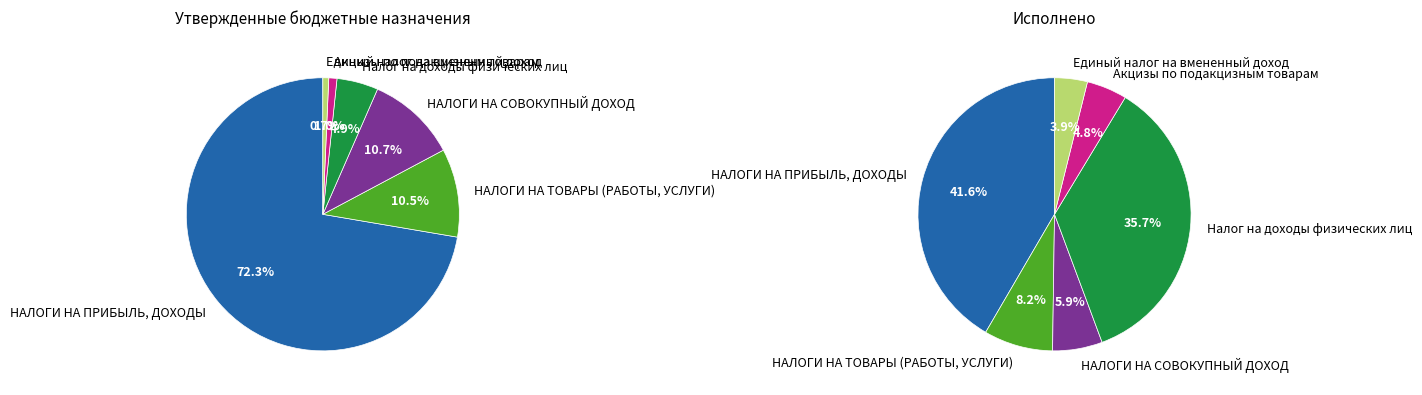

To the nearest percent, what is the difference between the НАЛОГИ НА СОВОКУПНЫЙ ДОХОД and НАЛОГИ НА ПРИБЫЛЬ, ДОХОДЫ slice percentages?

62%